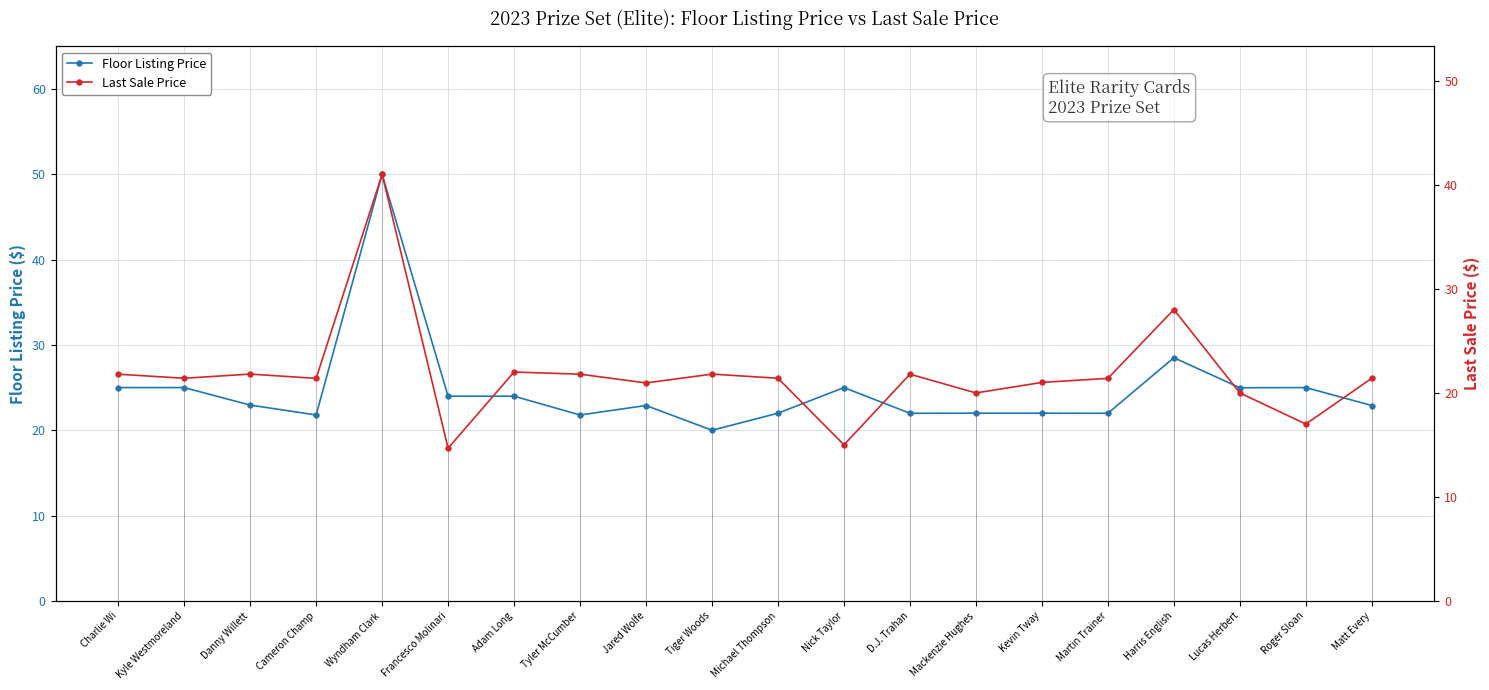

Reading left to right, list all the values displayed in this chart.

Floor Listing Price: 25.0	25.0	22.9	21.8	50.0	24.0	24.0	21.8	22.9	20.0	22.0	25.0	22.0	22.0	22.0	22.0	28.5	25.0	25.0	22.9
Last Sale Price: 21.8	21.4	21.8	21.4	41.0	14.7	22.0	21.8	20.9	21.8	21.4	15.0	21.8	20.0	21.0	21.4	28.0	20.0	17.0	21.4